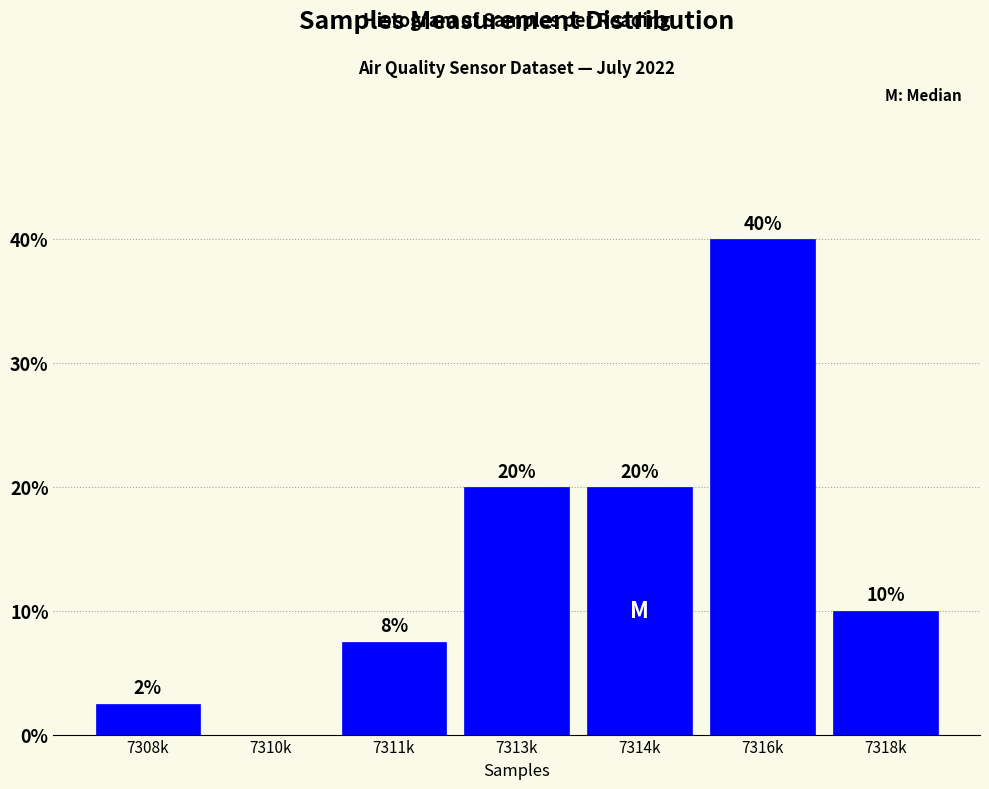

What is the sum of all values?

100.0